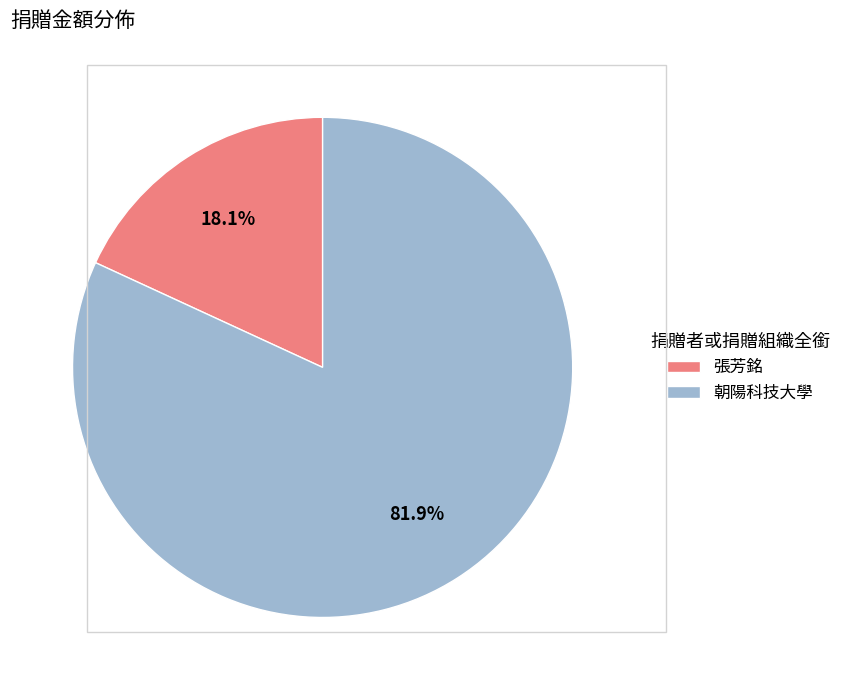

Between 朝陽科技大學 and 張芳銘, which is larger?

朝陽科技大學